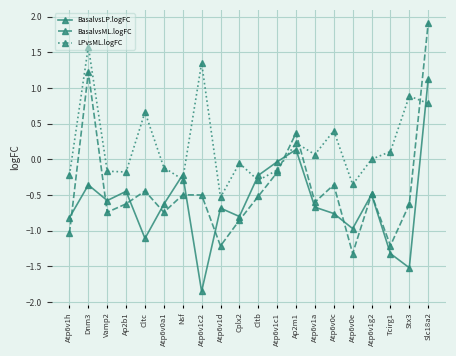

Which category has the highest value in the BasalvsLP.logFC series?

Slc18a2